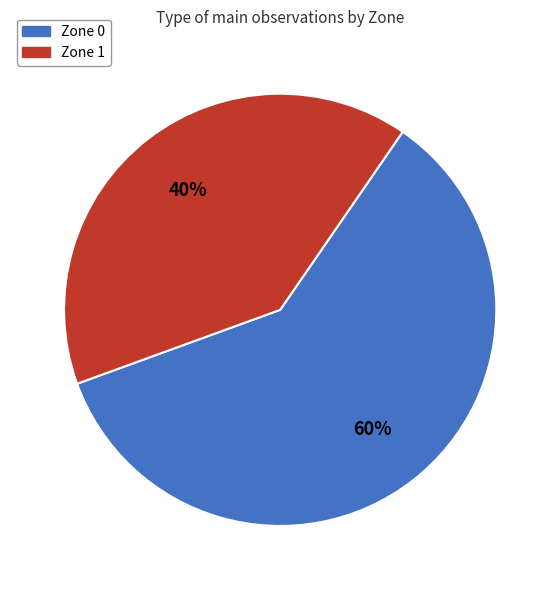

How many segments does this pie chart have?

2